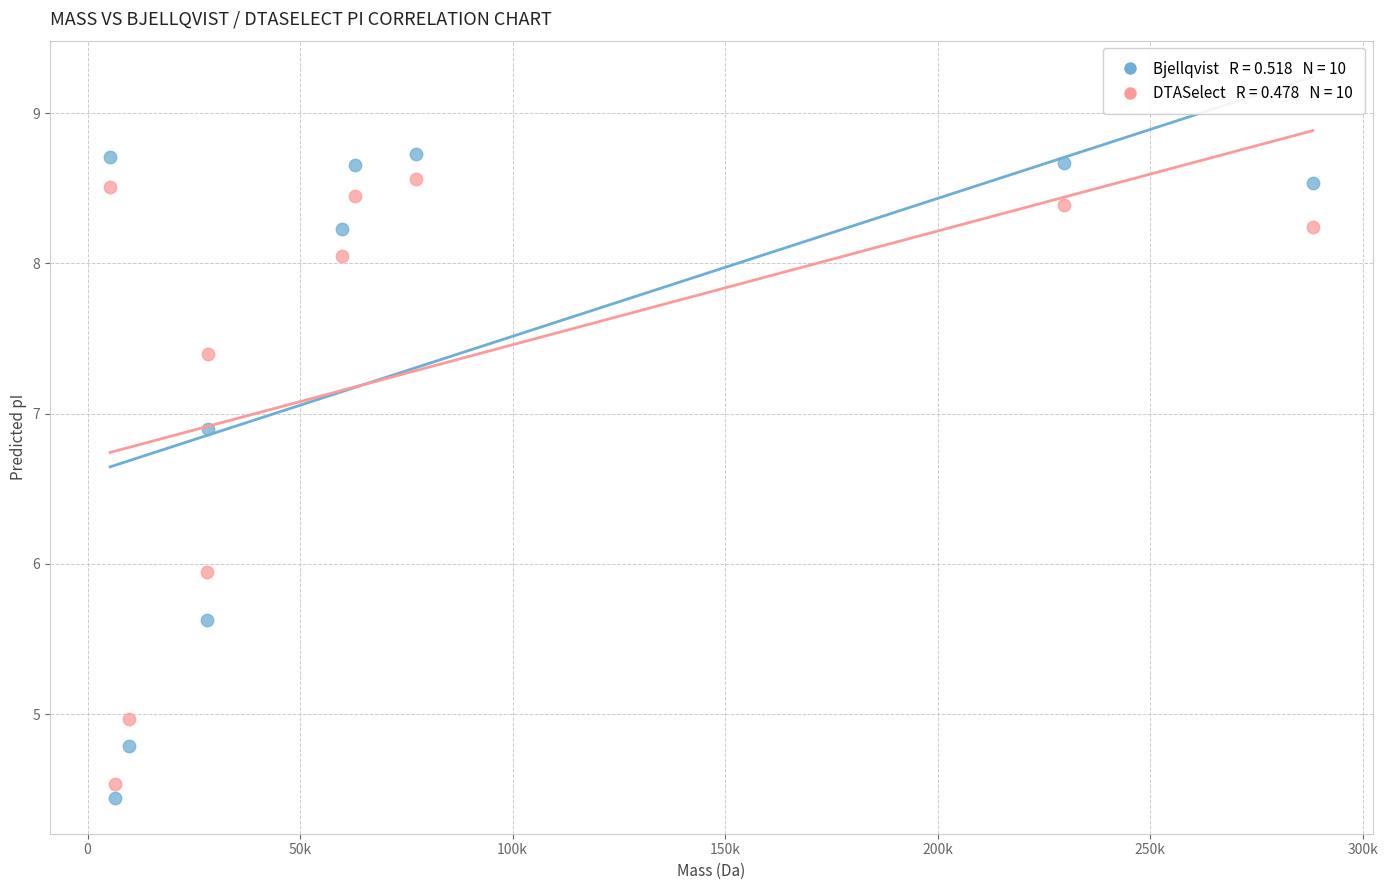

Across all series, what Y value is closest to 6?

5.9